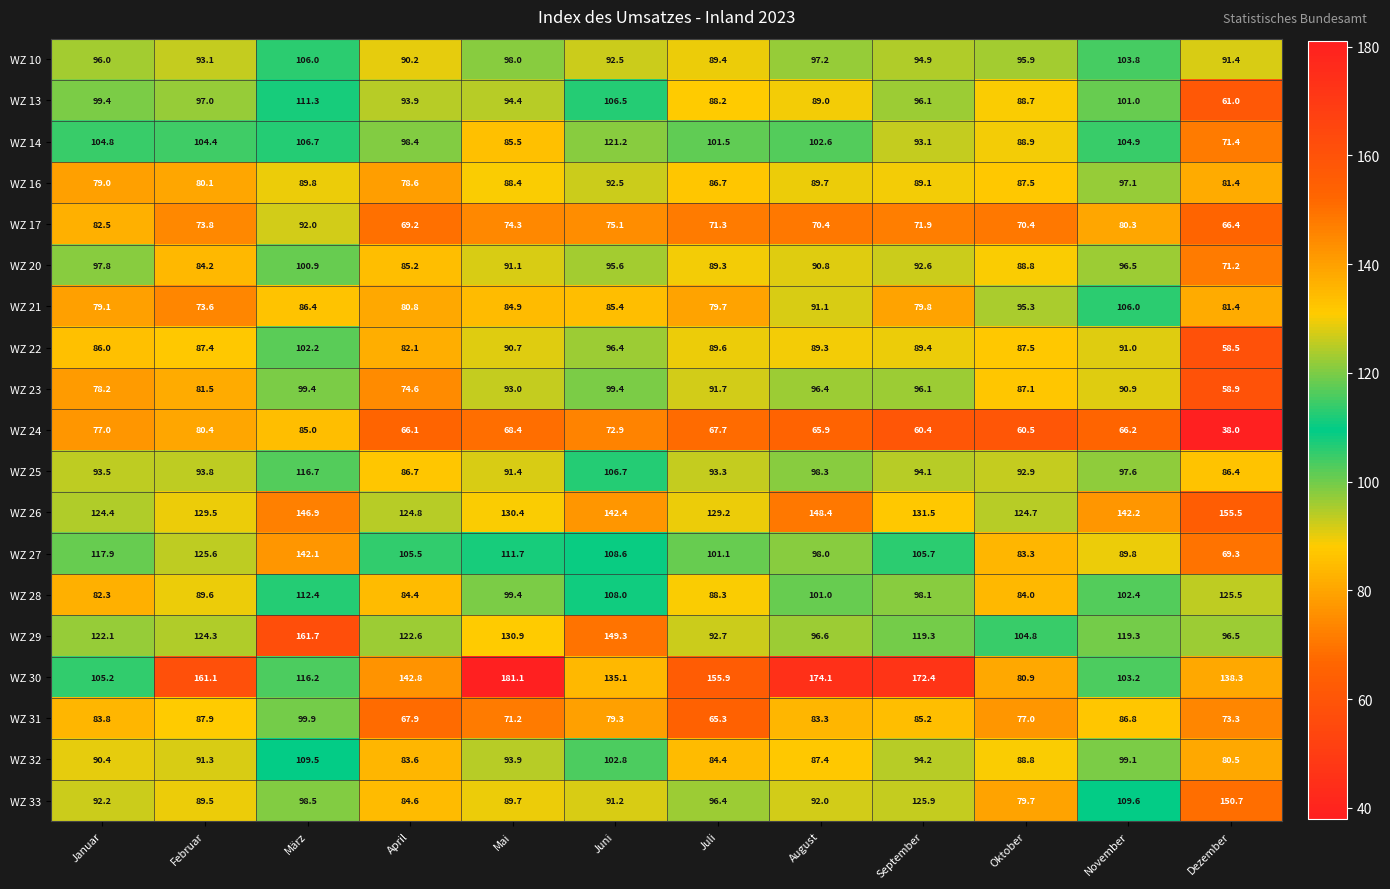

List the labels in order of WZ 16 value, smallest first.

April, Januar, Februar, Dezember, Juli, Oktober, Mai, September, August, März, Juni, November